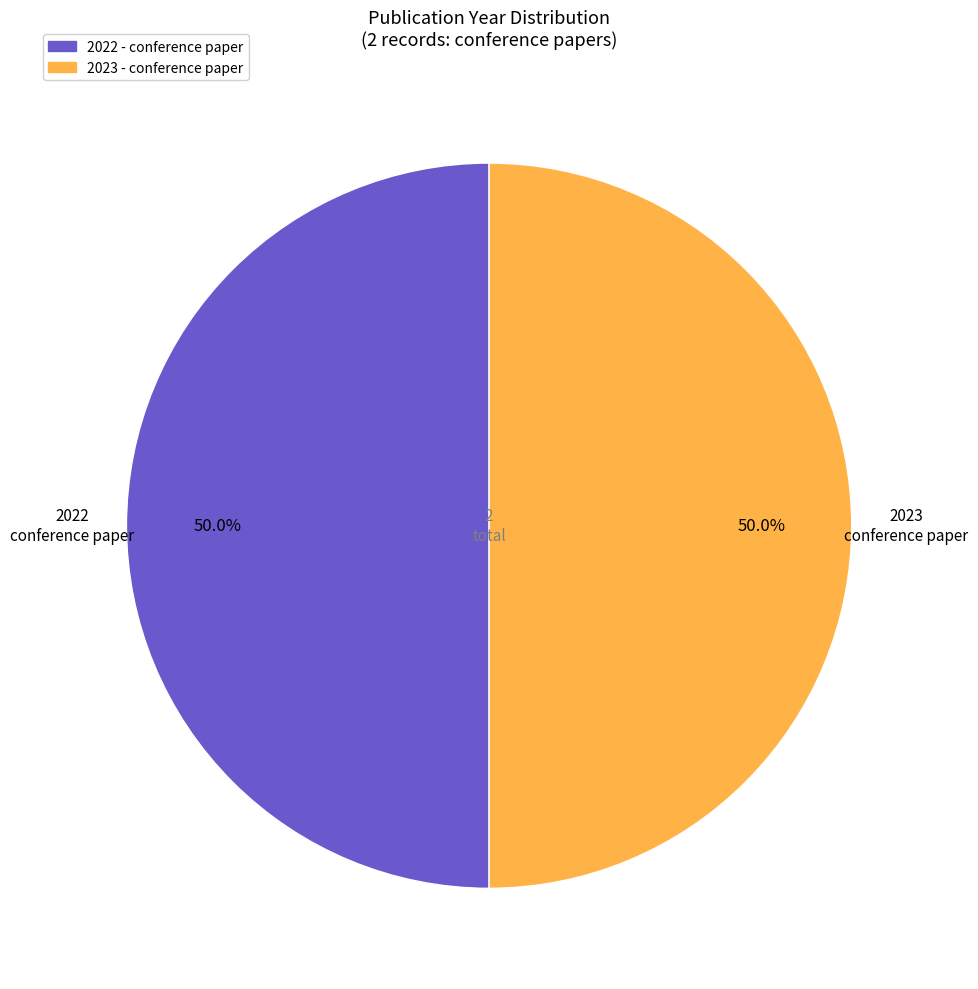

Is the sum of 2023 and 2022 greater than half?

Yes